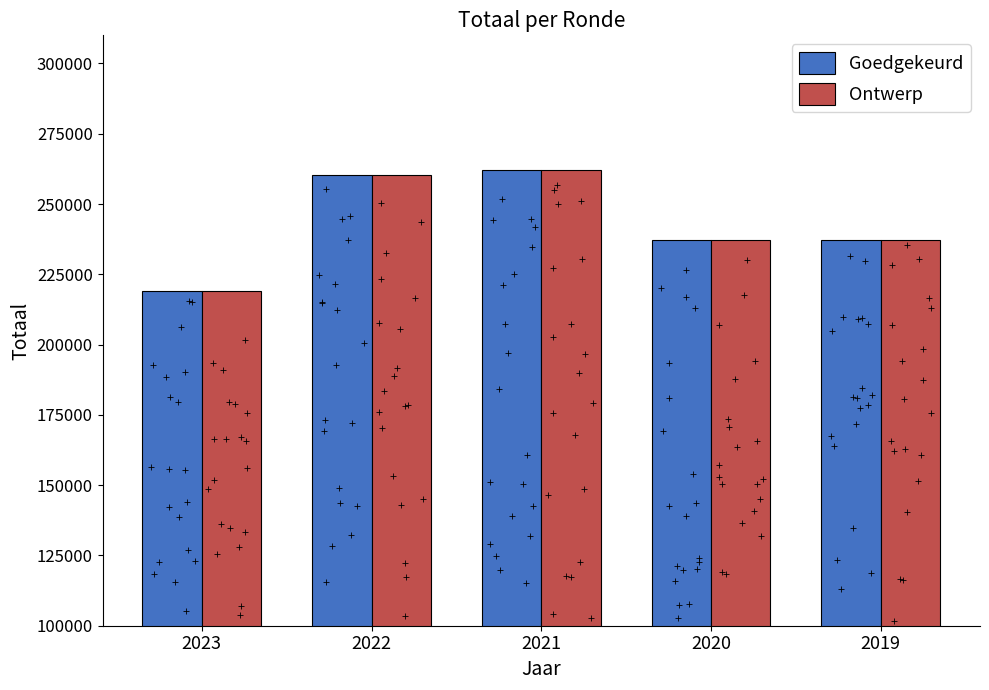

Which series reaches the maximum Y coordinate?

Goedgekeurd